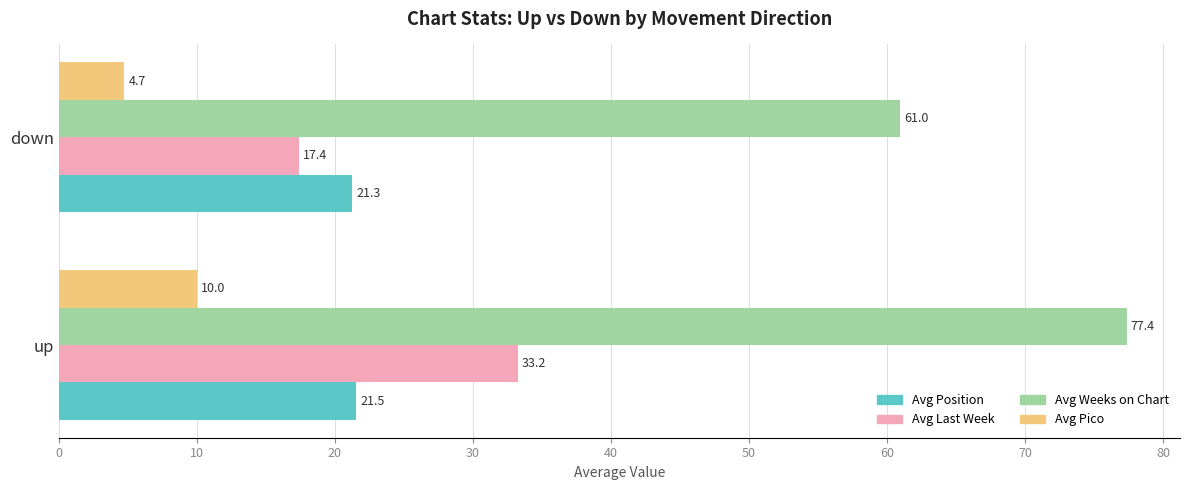

Which category has the lowest value across all series?

down